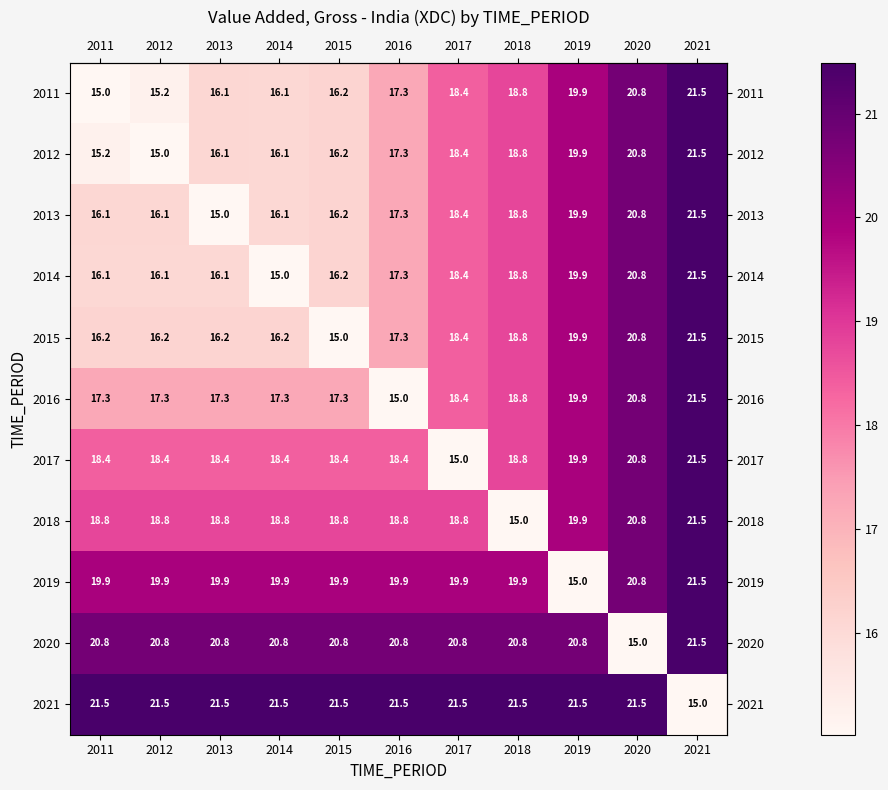

What is the spread (max minus min) of values at 2014?

6.5